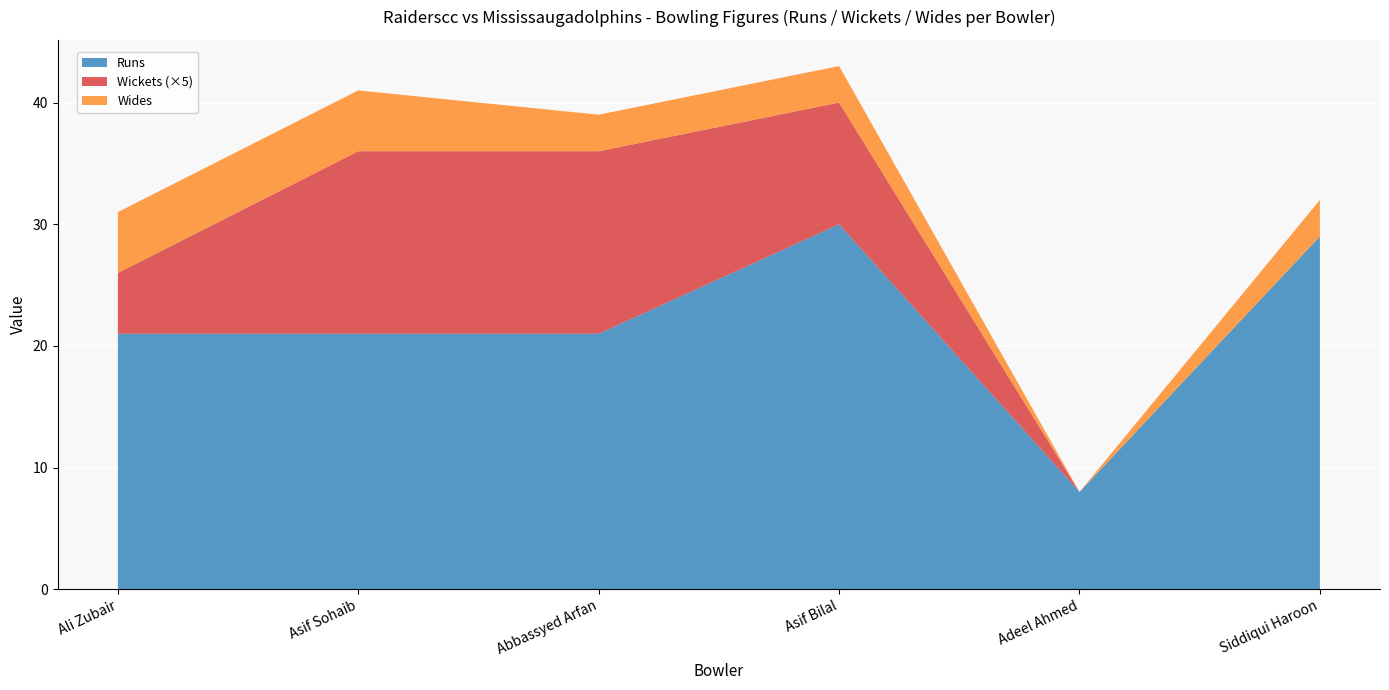

At which label does Runs reach its minimum?

Adeel Ahmed